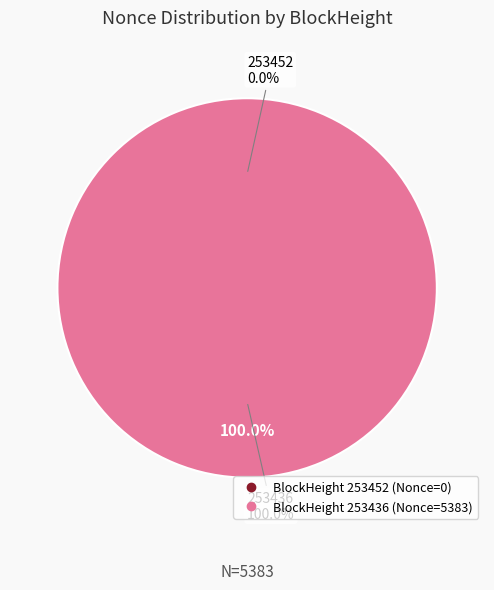

To the nearest percent, what percentage of the pie is 253436?

100%